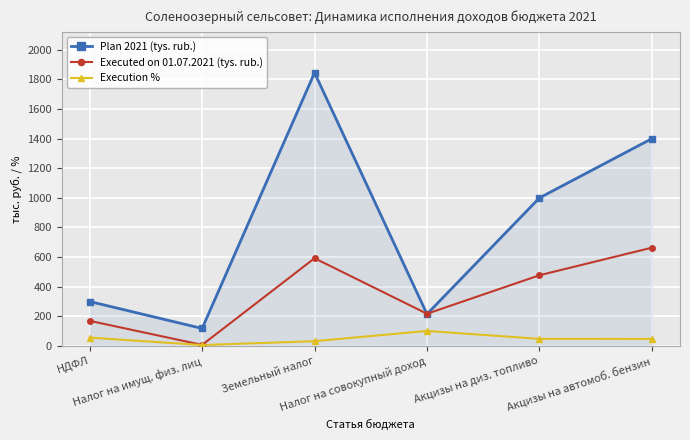

Count the number of data series in this chart.

3